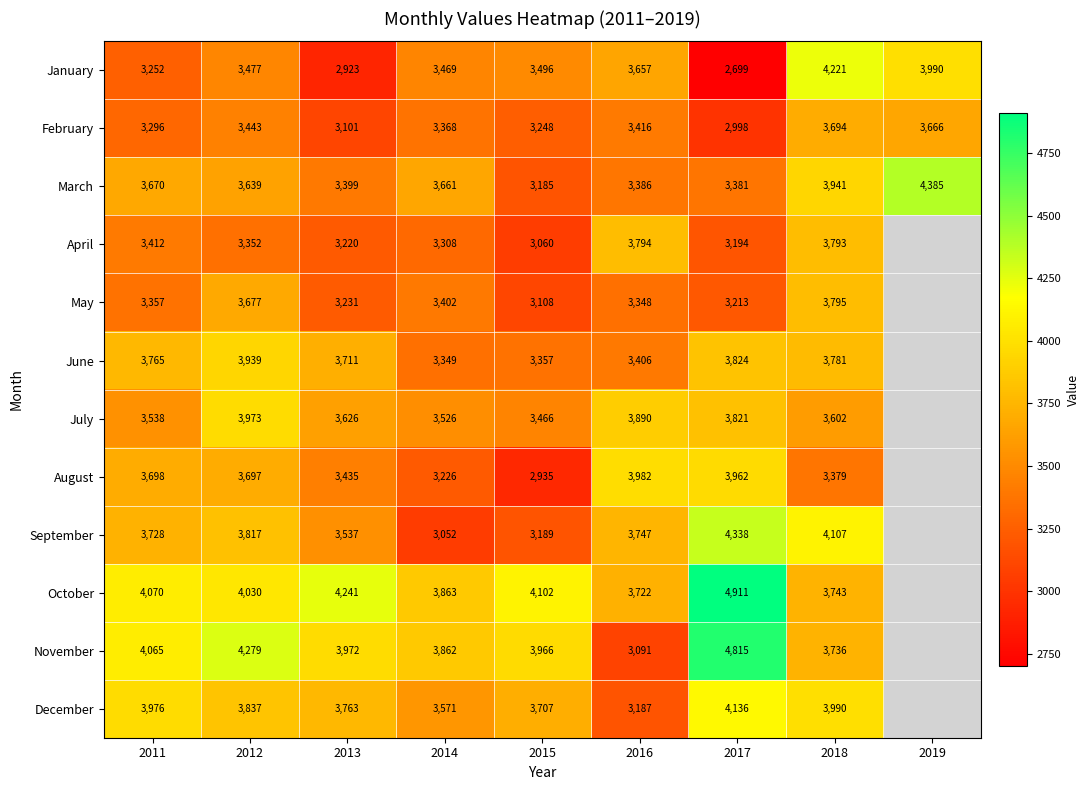

Count the January values in the range 3252 to 3657.

5